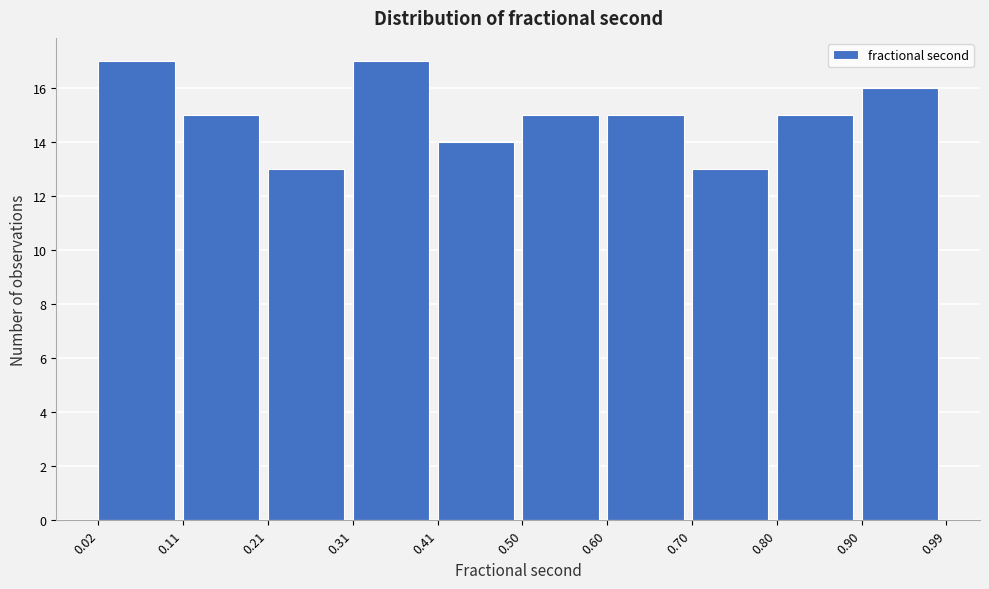

How tall is the bar that spans 0.31 to 0.41 on the x-axis? The values are not printed on the chart, so give them approximately, as read against the axis.

17